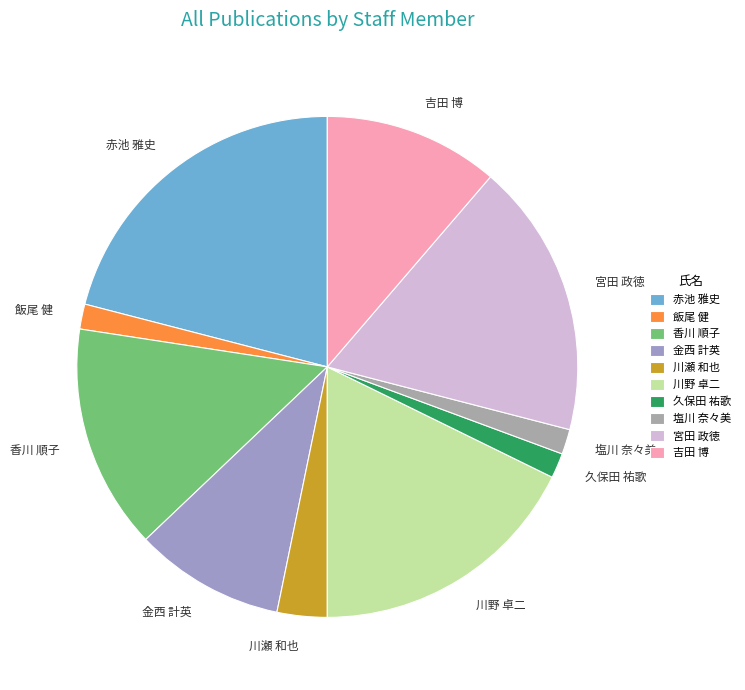

Is there any slice that represents more than half of the pie?

No